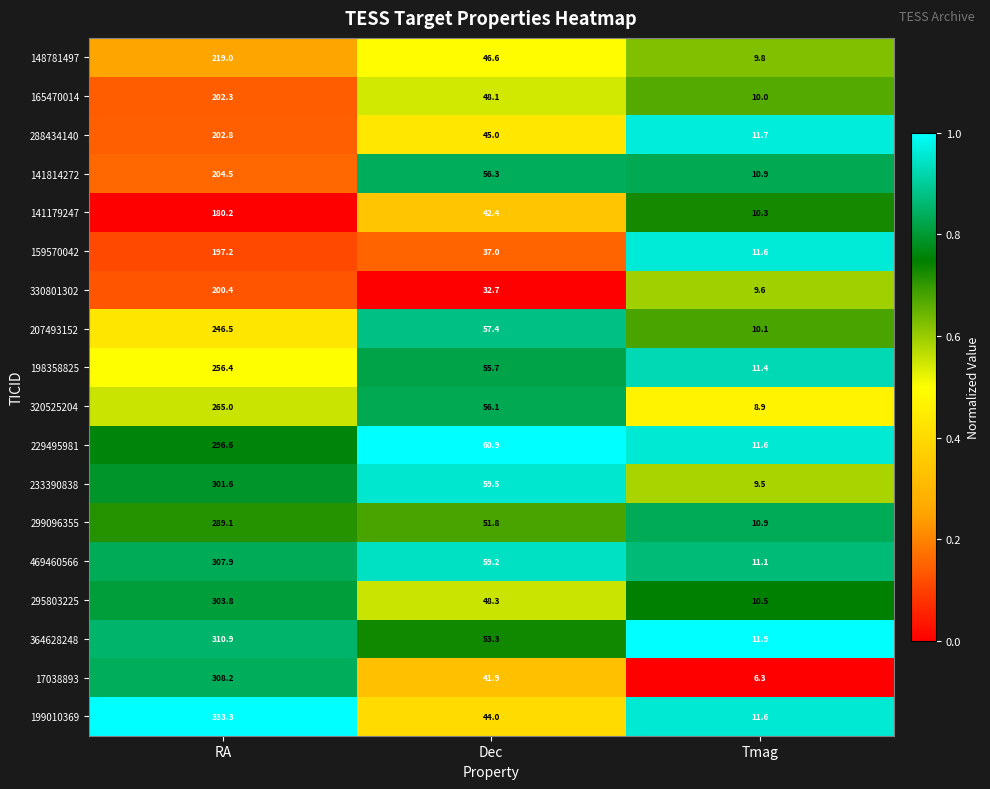

List the labels in order of 288434140 value, largest first.

RA, Dec, Tmag